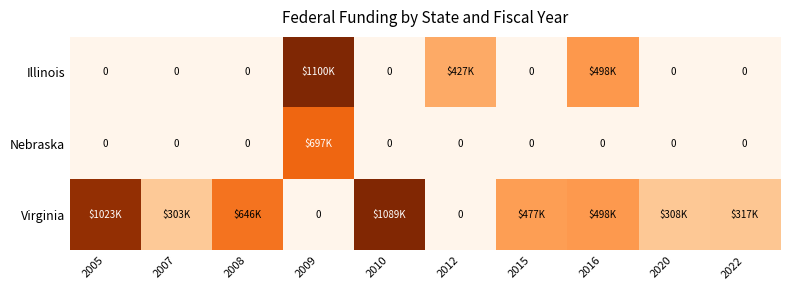

Is the value of Virginia at 2012 greater than the value of Nebraska at 2022?

No